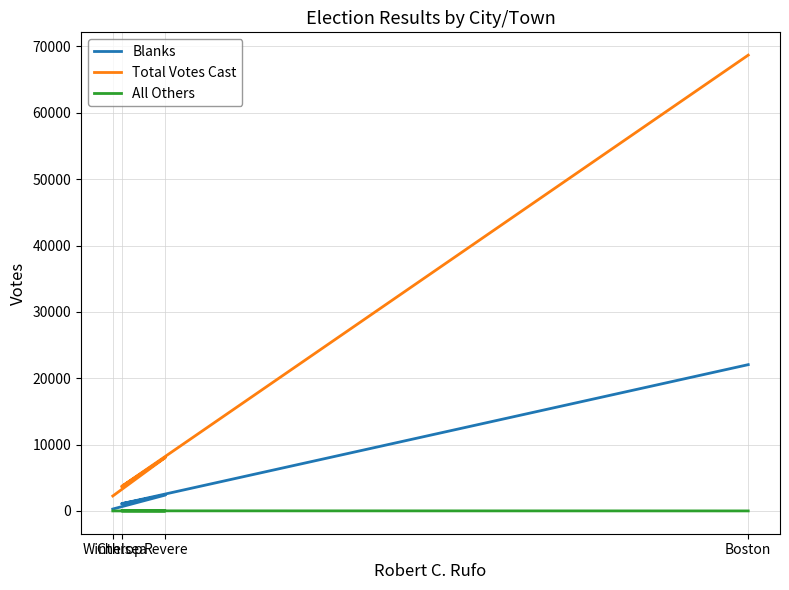

At how many categories does at least one series exceed 17075?

1